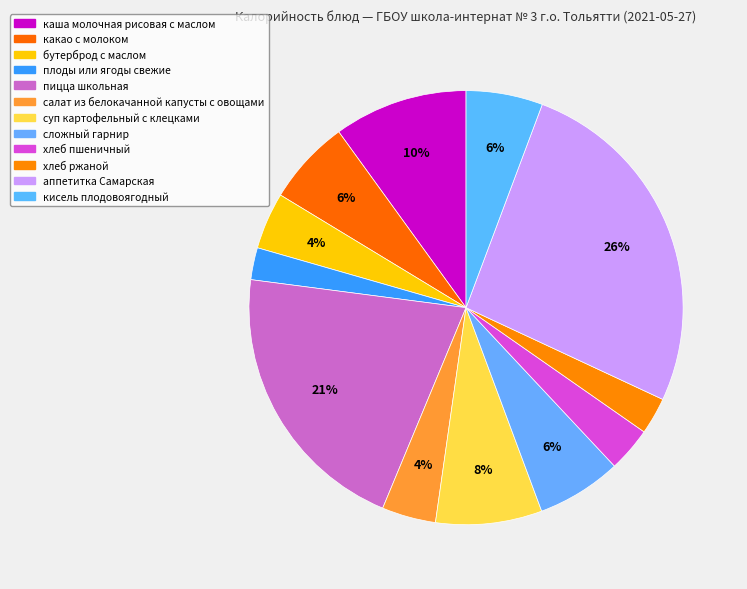

What is the change in value from бутерброд с маслом to плоды или ягоды свежие?

-61